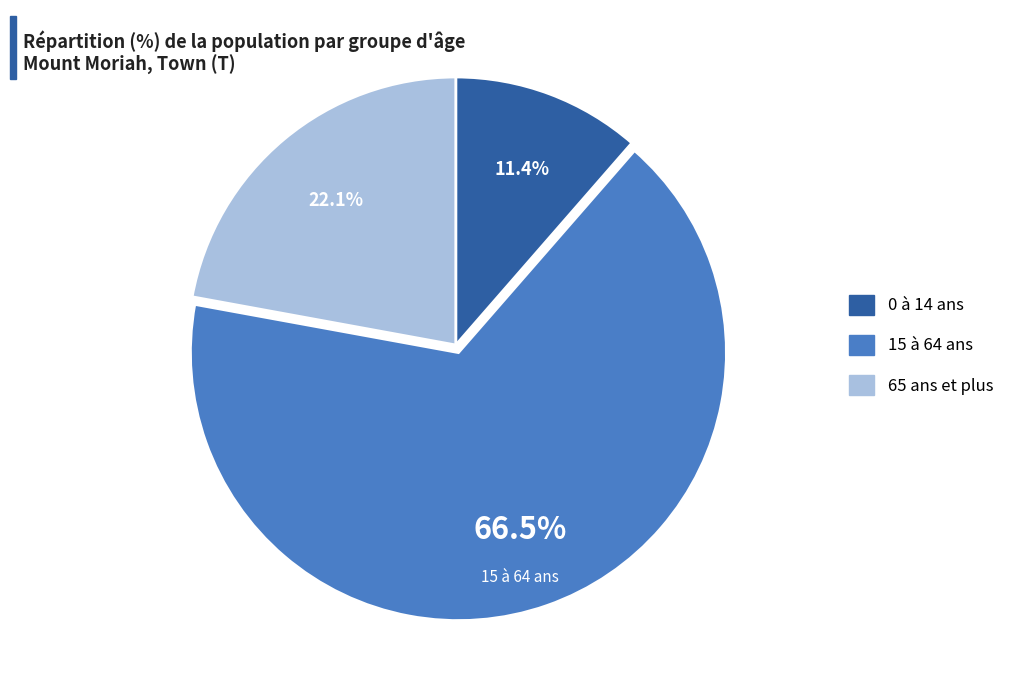

To the nearest percent, what is the average slice percentage?

33%